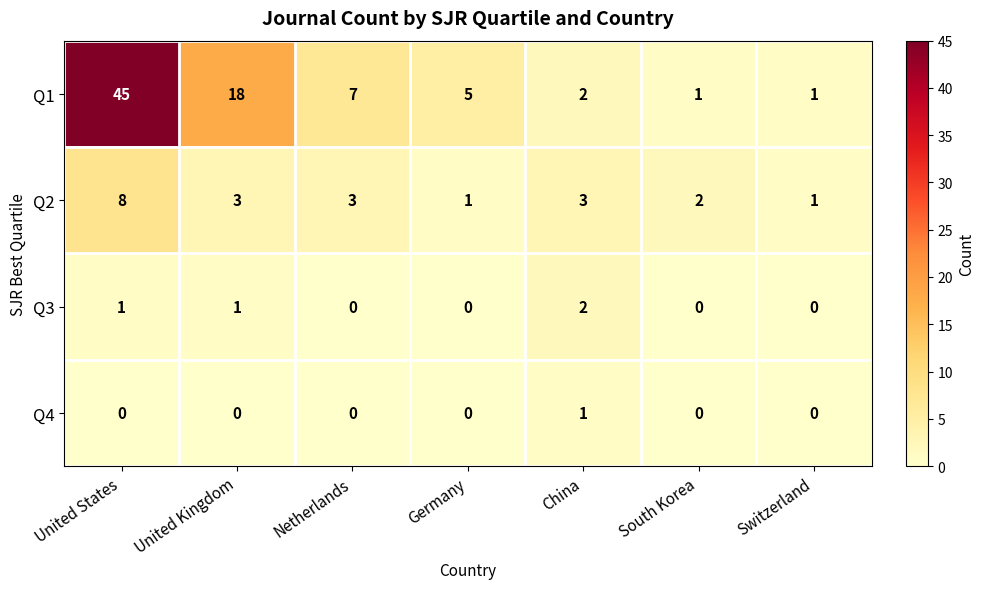

Which series has the widest spread of values?

Q1